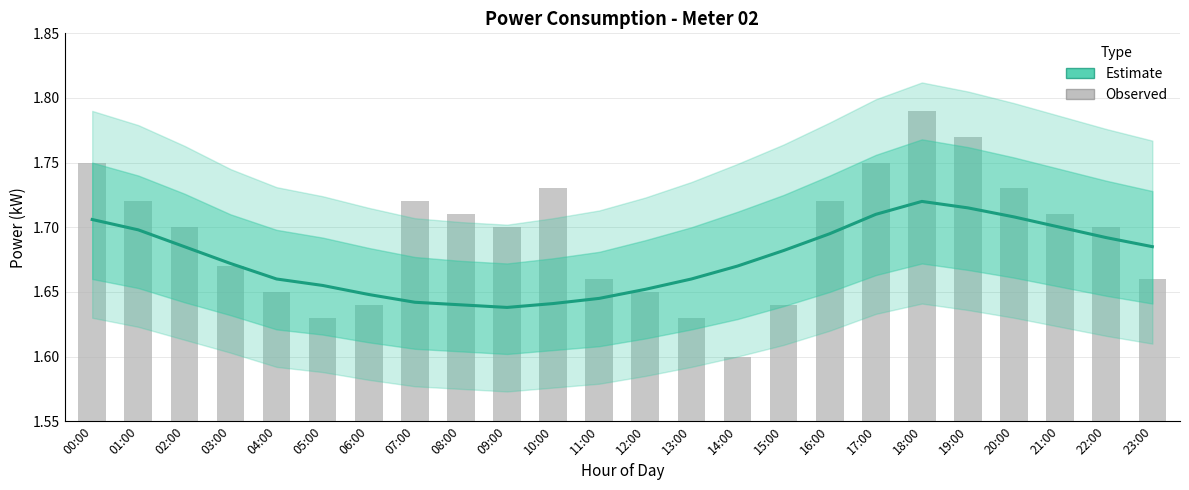

True or false: Observed has a value of 0.9 at 06:00.

False